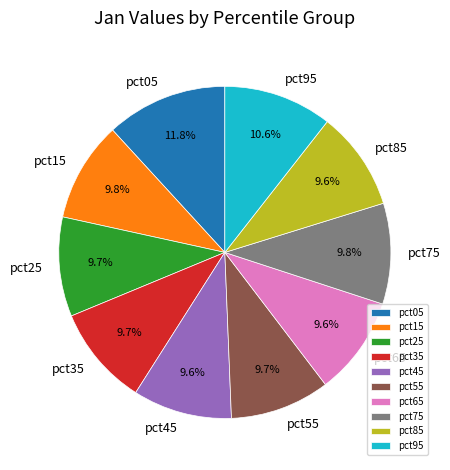

To the nearest percent, what percentage of the pie is pct95?

11%